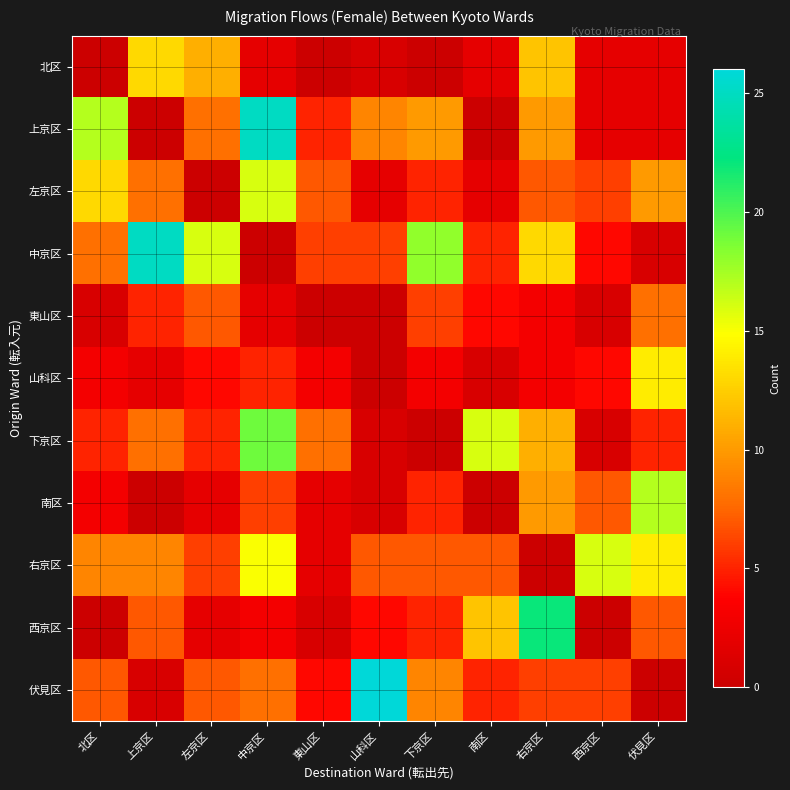

Reading right to left, what are all the values shown in this chart?

北区: 伏見区=2	西京区=2	右京区=12	南区=2	下京区=0	山科区=1	東山区=0	中京区=2	左京区=11	上京区=13	北区=0
上京区: 伏見区=2	西京区=2	右京区=10	南区=0	下京区=10	山科区=9	東山区=5	中京区=25	左京区=8	上京区=0	北区=17
左京区: 伏見区=10	西京区=6	右京区=7	南区=2	下京区=5	山科区=2	東山区=7	中京区=16	左京区=0	上京区=8	北区=13
中京区: 伏見区=1	西京区=4	右京区=13	南区=5	下京区=18	山科区=6	東山区=6	中京区=0	左京区=16	上京区=25	北区=8
東山区: 伏見区=8	西京区=1	右京区=3	南区=4	下京区=6	山科区=0	東山区=0	中京区=2	左京区=7	上京区=5	北区=1
山科区: 伏見区=14	西京区=4	右京区=3	南区=1	下京区=3	山科区=0	東山区=3	中京区=5	左京区=4	上京区=2	北区=3
下京区: 伏見区=5	西京区=1	右京区=11	南区=16	下京区=0	山科区=1	東山区=8	中京区=19	左京区=5	上京区=8	北区=5
南区: 伏見区=17	西京区=7	右京区=10	南区=0	下京区=5	山科区=1	東山区=2	中京区=6	左京区=2	上京区=0	北区=3
右京区: 伏見区=14	西京区=16	右京区=0	南区=7	下京区=7	山科区=7	東山区=2	中京区=15	左京区=6	上京区=9	北区=9
西京区: 伏見区=7	西京区=0	右京区=22	南区=12	下京区=5	山科区=4	東山区=1	中京区=3	左京区=2	上京区=7	北区=0
伏見区: 伏見区=0	西京区=6	右京区=6	南区=5	下京区=9	山科区=26	東山区=4	中京区=8	左京区=7	上京区=1	北区=7